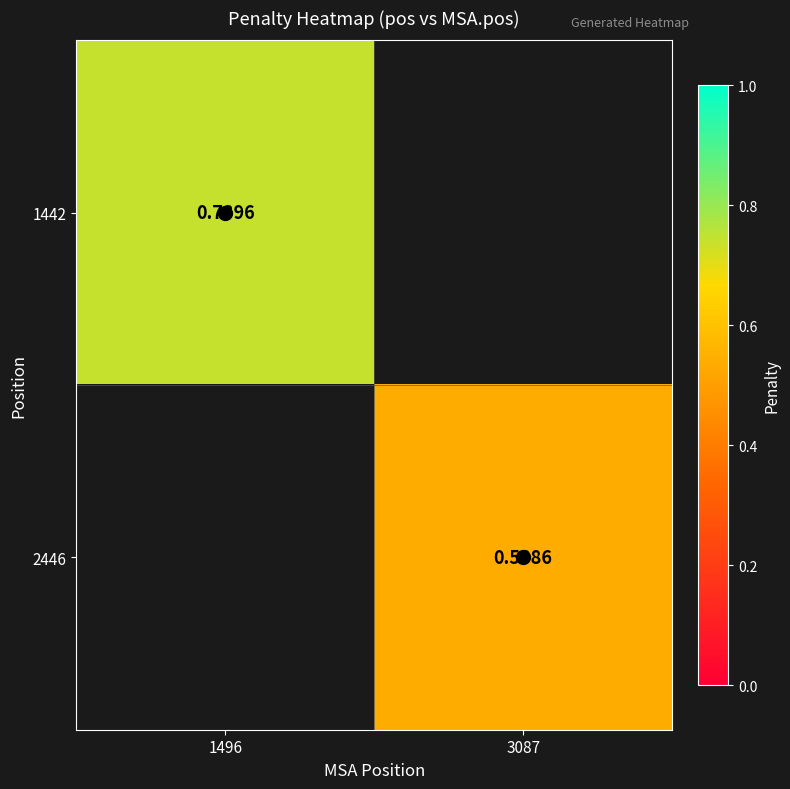

How many values in 2446 are above zero?

1